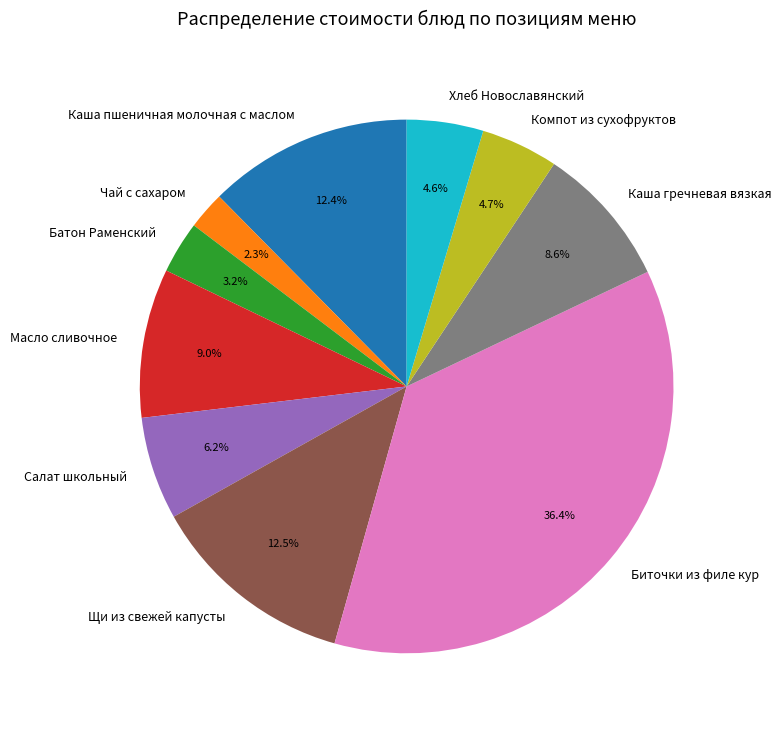

What is the total percentage of Каша пшеничная молочная с маслом and Биточки из филе кур?

48.8%